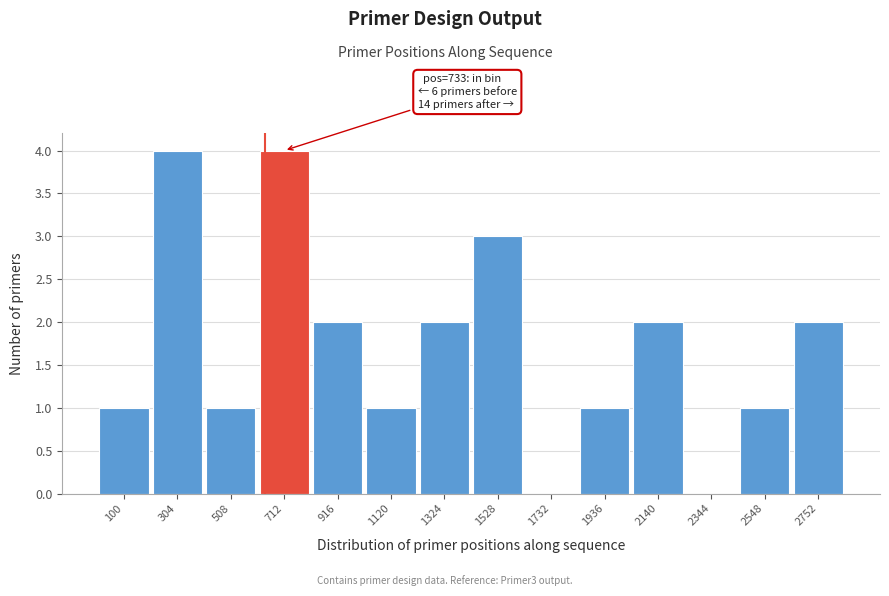

Reading left to right, transcribe all the data shown in this chart.

100=1	304=4	508=1	712=4	916=2	1120=1	1324=2	1528=3	1732=0	1936=1	2140=2	2344=0	2548=1	2752=2